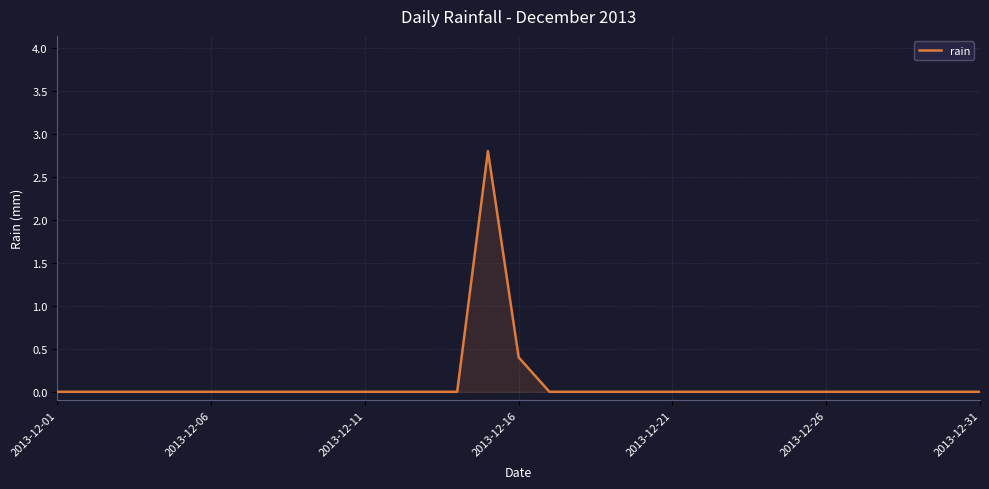

Count the number of categories in the chart.

31